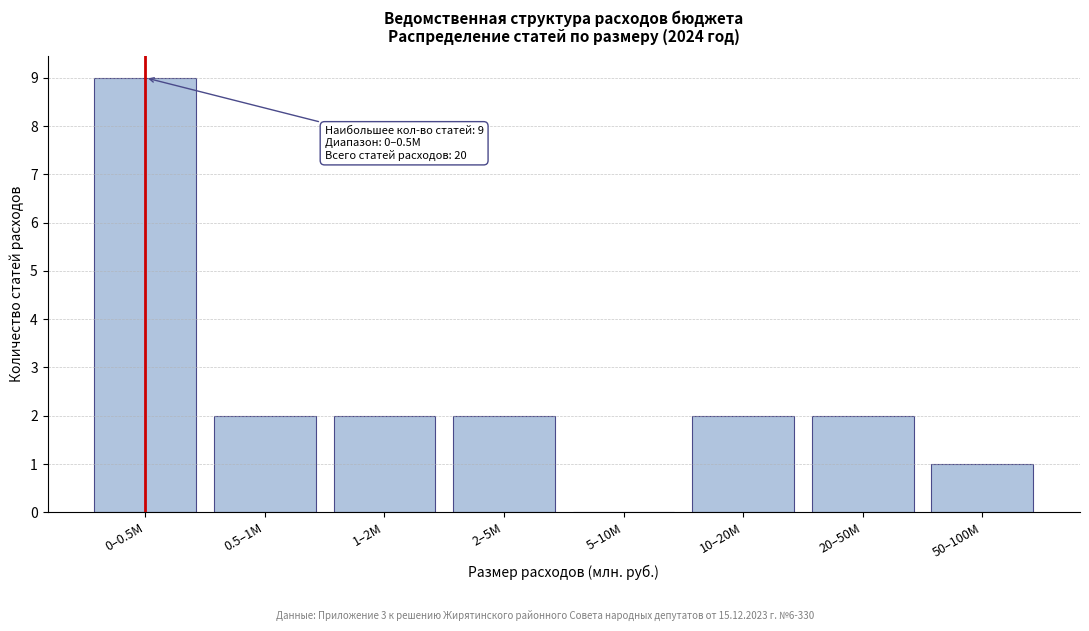

Reading left to right, extract all data points from this chart.

0–0.5M=9	0.5–1M=2	1–2M=2	2–5M=2	5–10M=0	10–20M=2	20–50M=2	50–100M=1